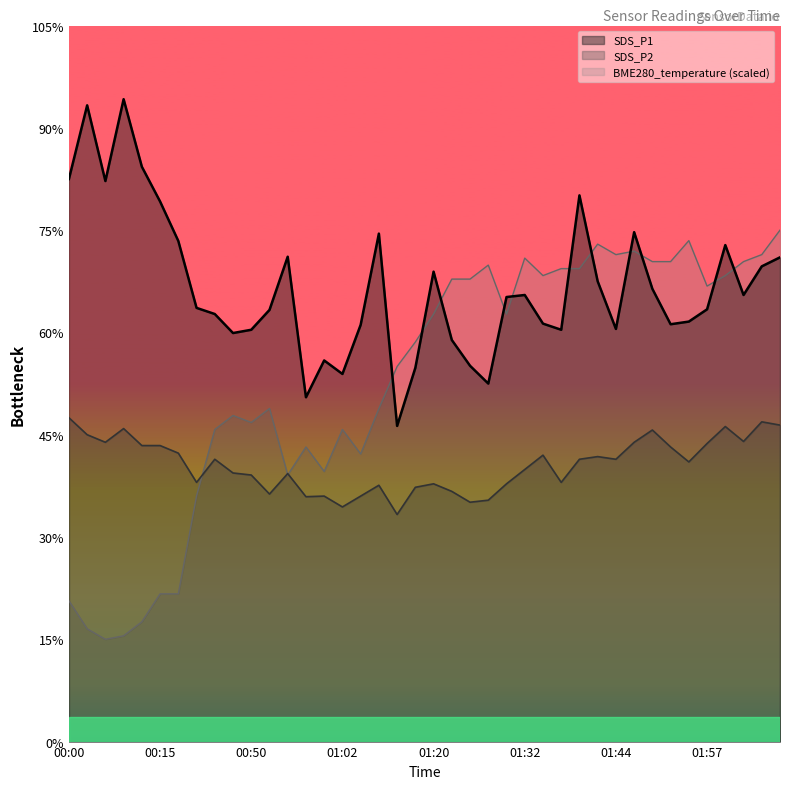

At which category does SDS_P1 reach its first local peak?

00:02